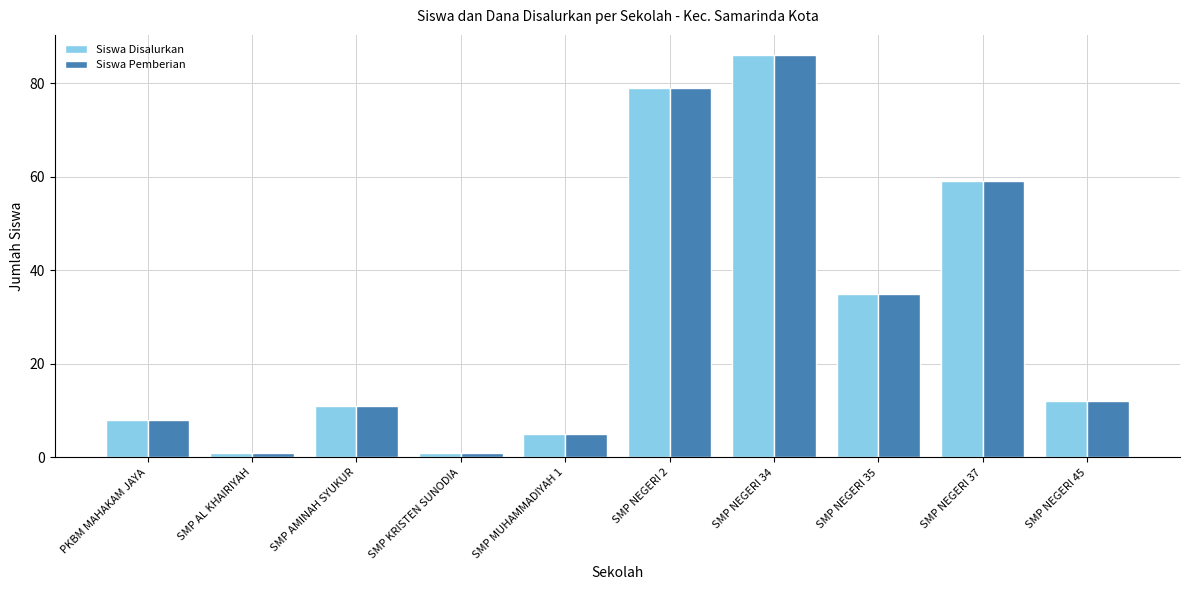

What are all the series names shown in the legend?

Siswa Disalurkan, Siswa Pemberian